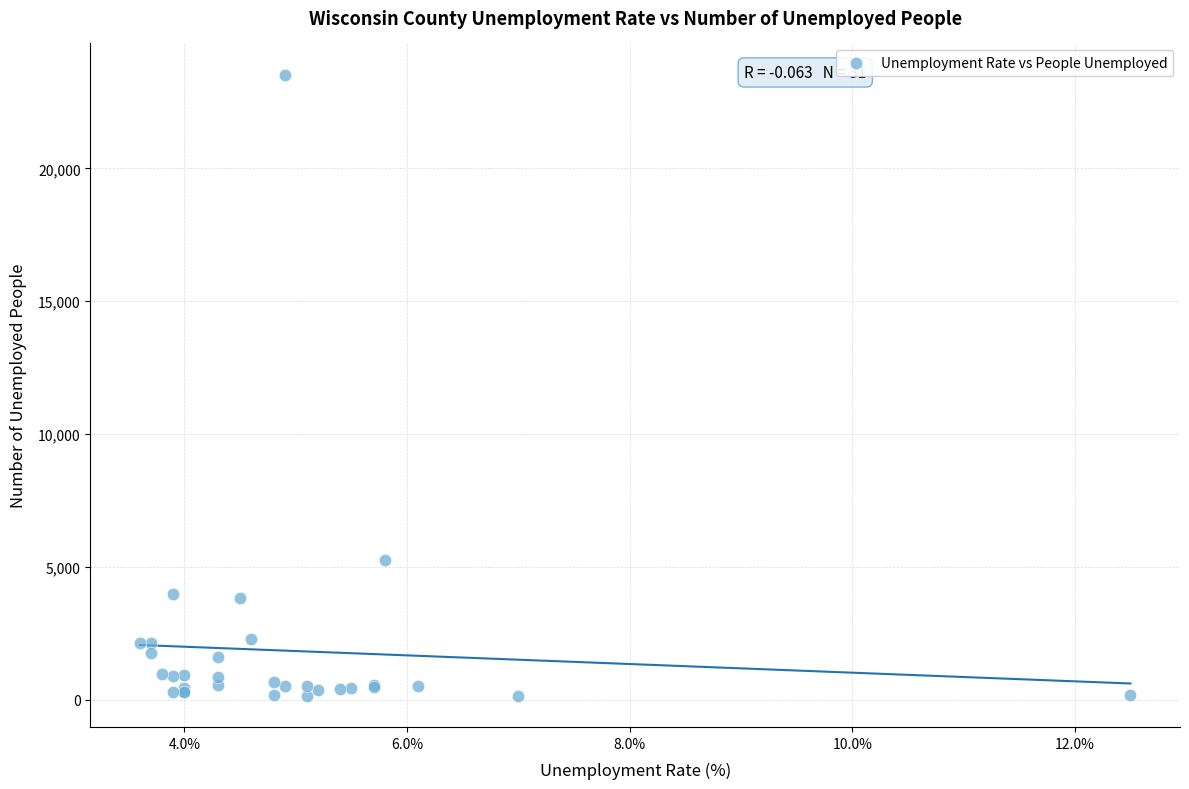

What Y value in the scatter plot is closest to 11840?

5250